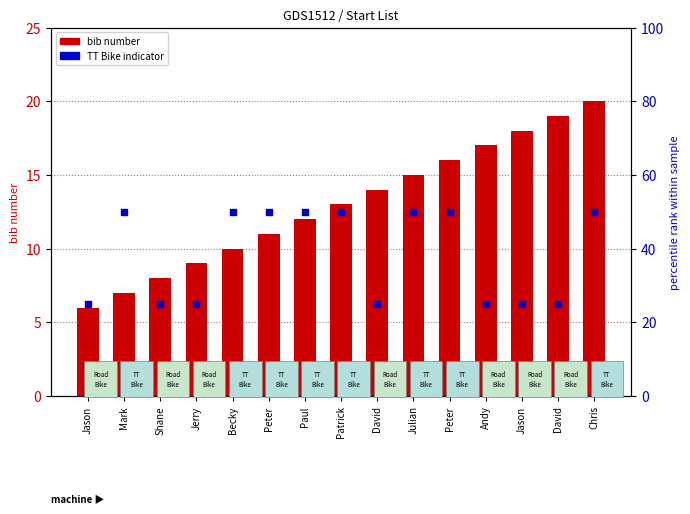

At which category is the sum across all series the highest?

Chris